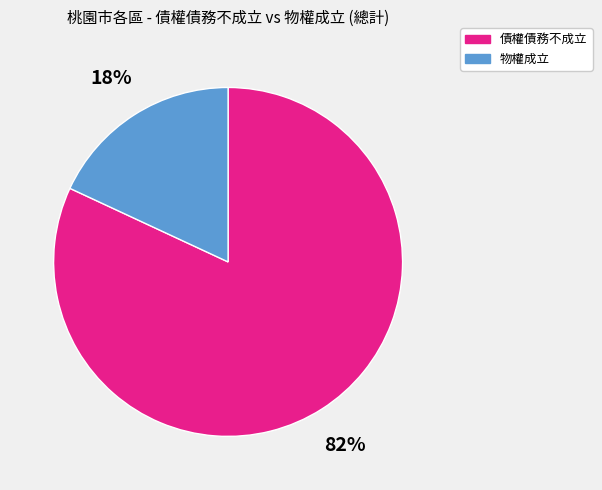

How many slices are in this pie chart?

2